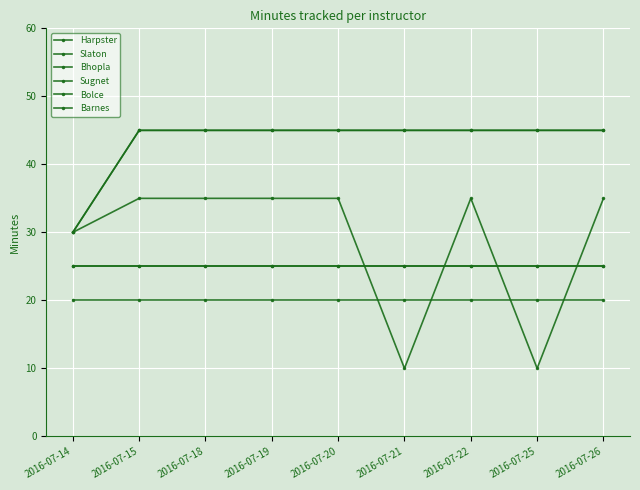

True or false: Sugnet and Bolce intersect in this chart.

False